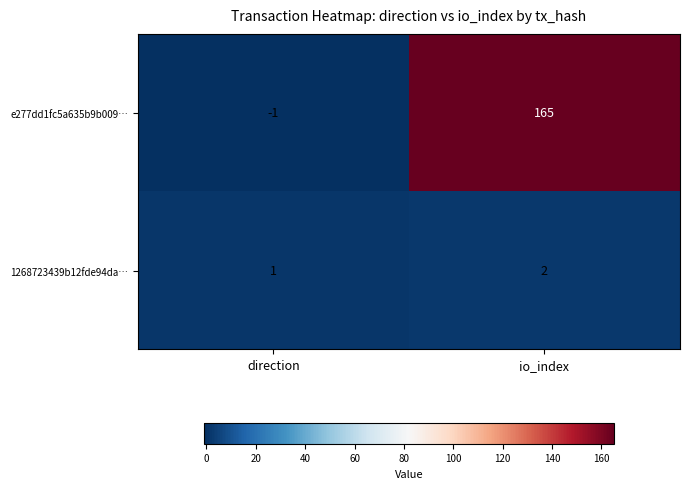

True or false: 1268723439b12fde94da… has a value of 2 at io_index.

True